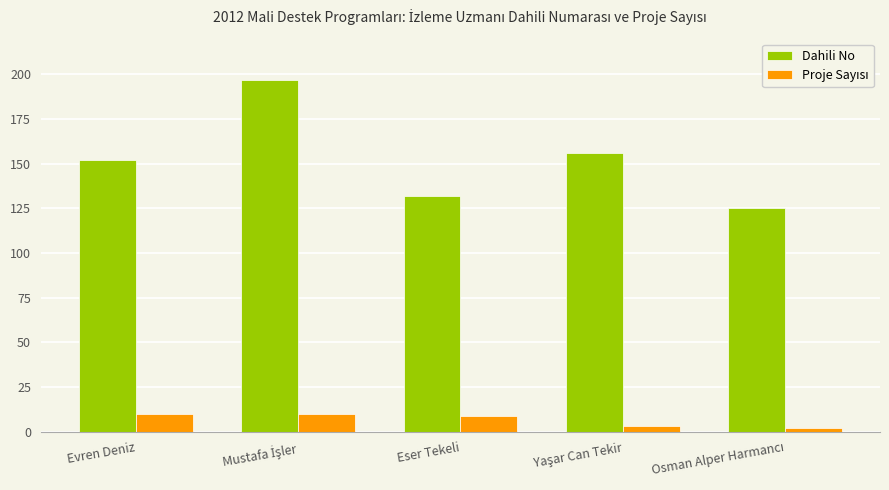

Which series has the largest range (max minus min)?

Dahili No